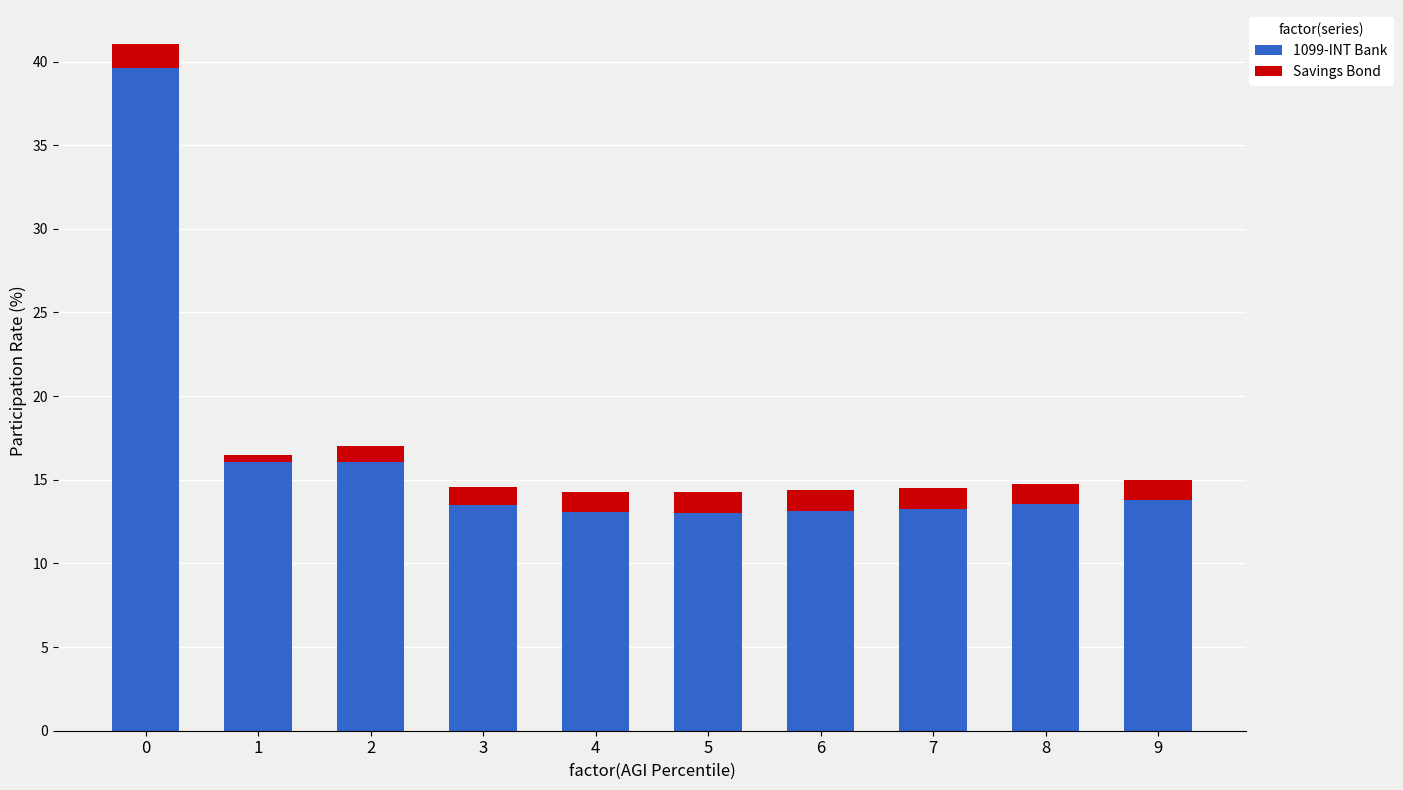

What is the minimum value for 1099-INT Bank?

13.0